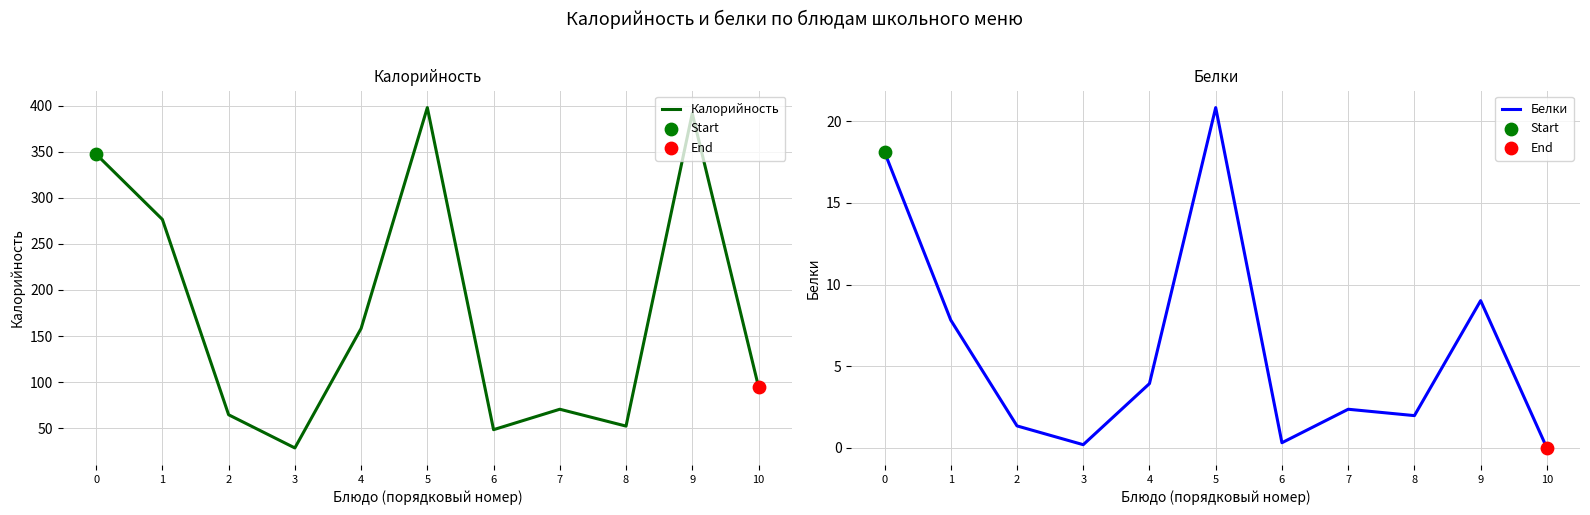

Which series has the largest Y range (max minus min)?

Калорийность